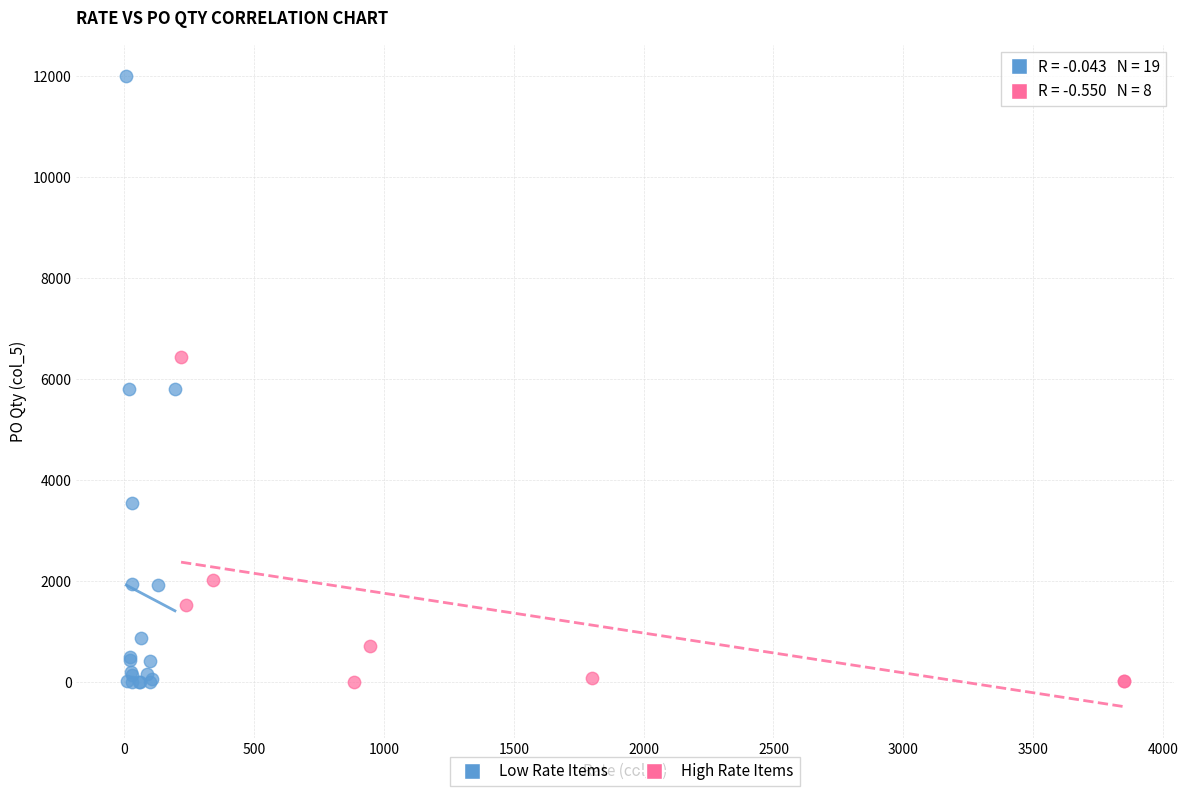

Which series reaches the maximum Y coordinate?

Low Rate Items